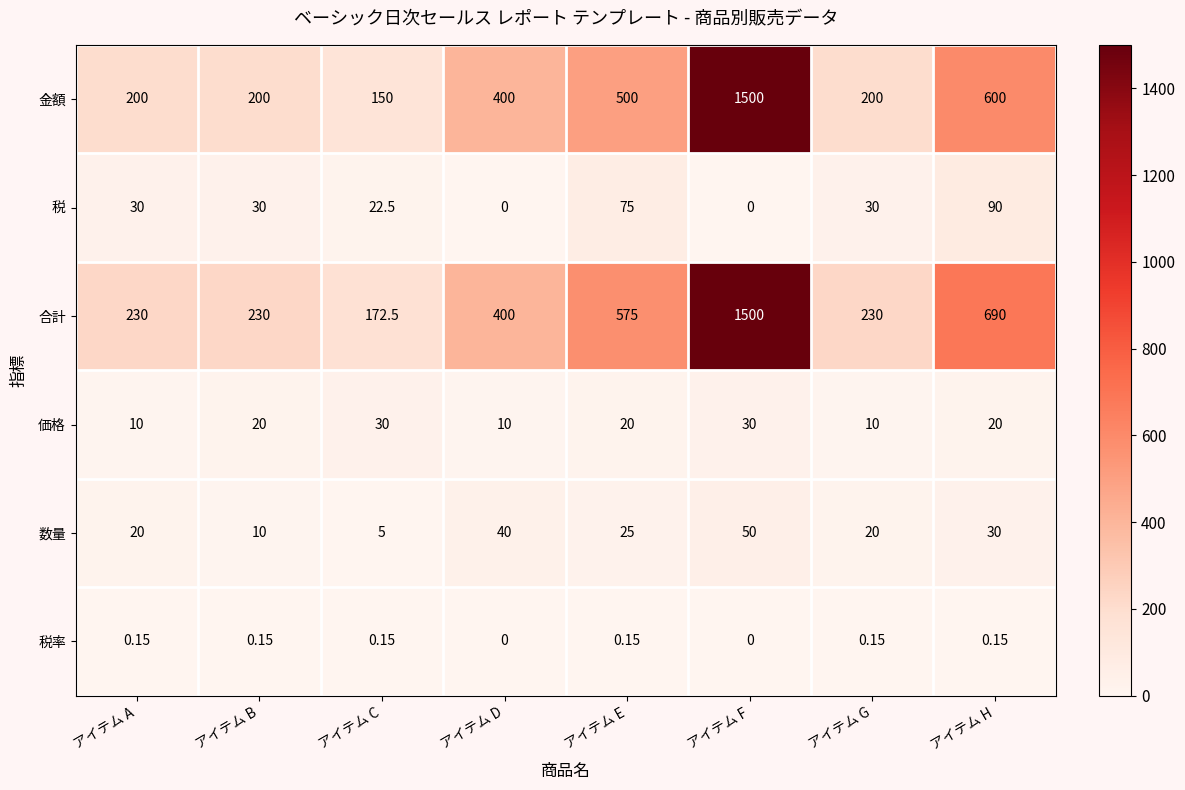

At which category is the sum across all series the highest?

アイテム F